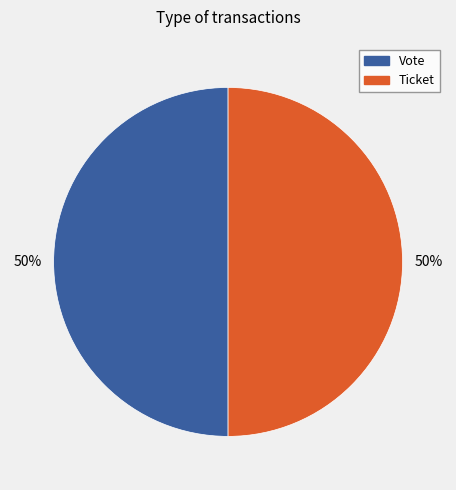

How many slices are in this pie chart?

2